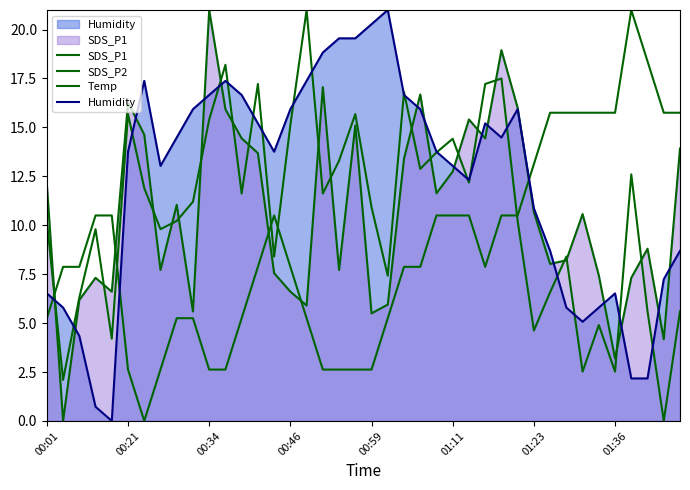

Which series changed the most between 00:21 and 25?

SDS_P1